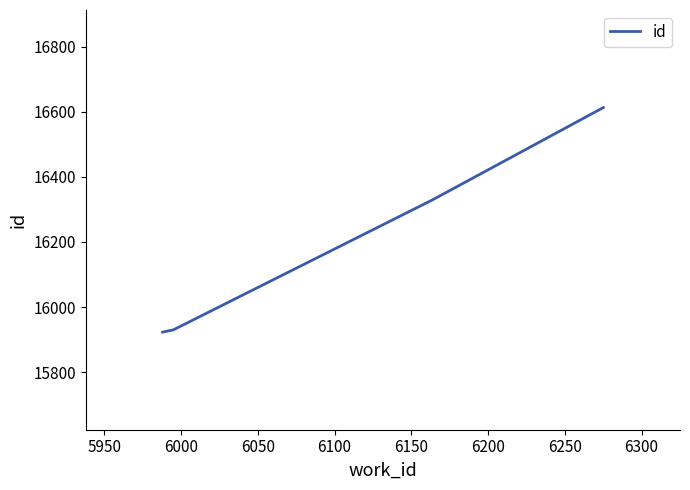

True or false: the data has more than 2 interior local peaks.

False